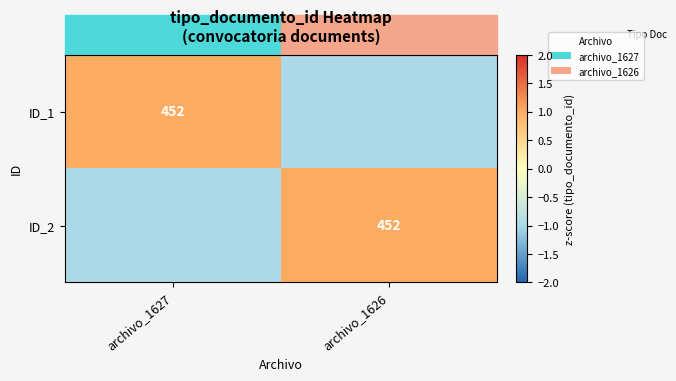

Is it true that ID_2 equals 452 at archivo_1626?

True